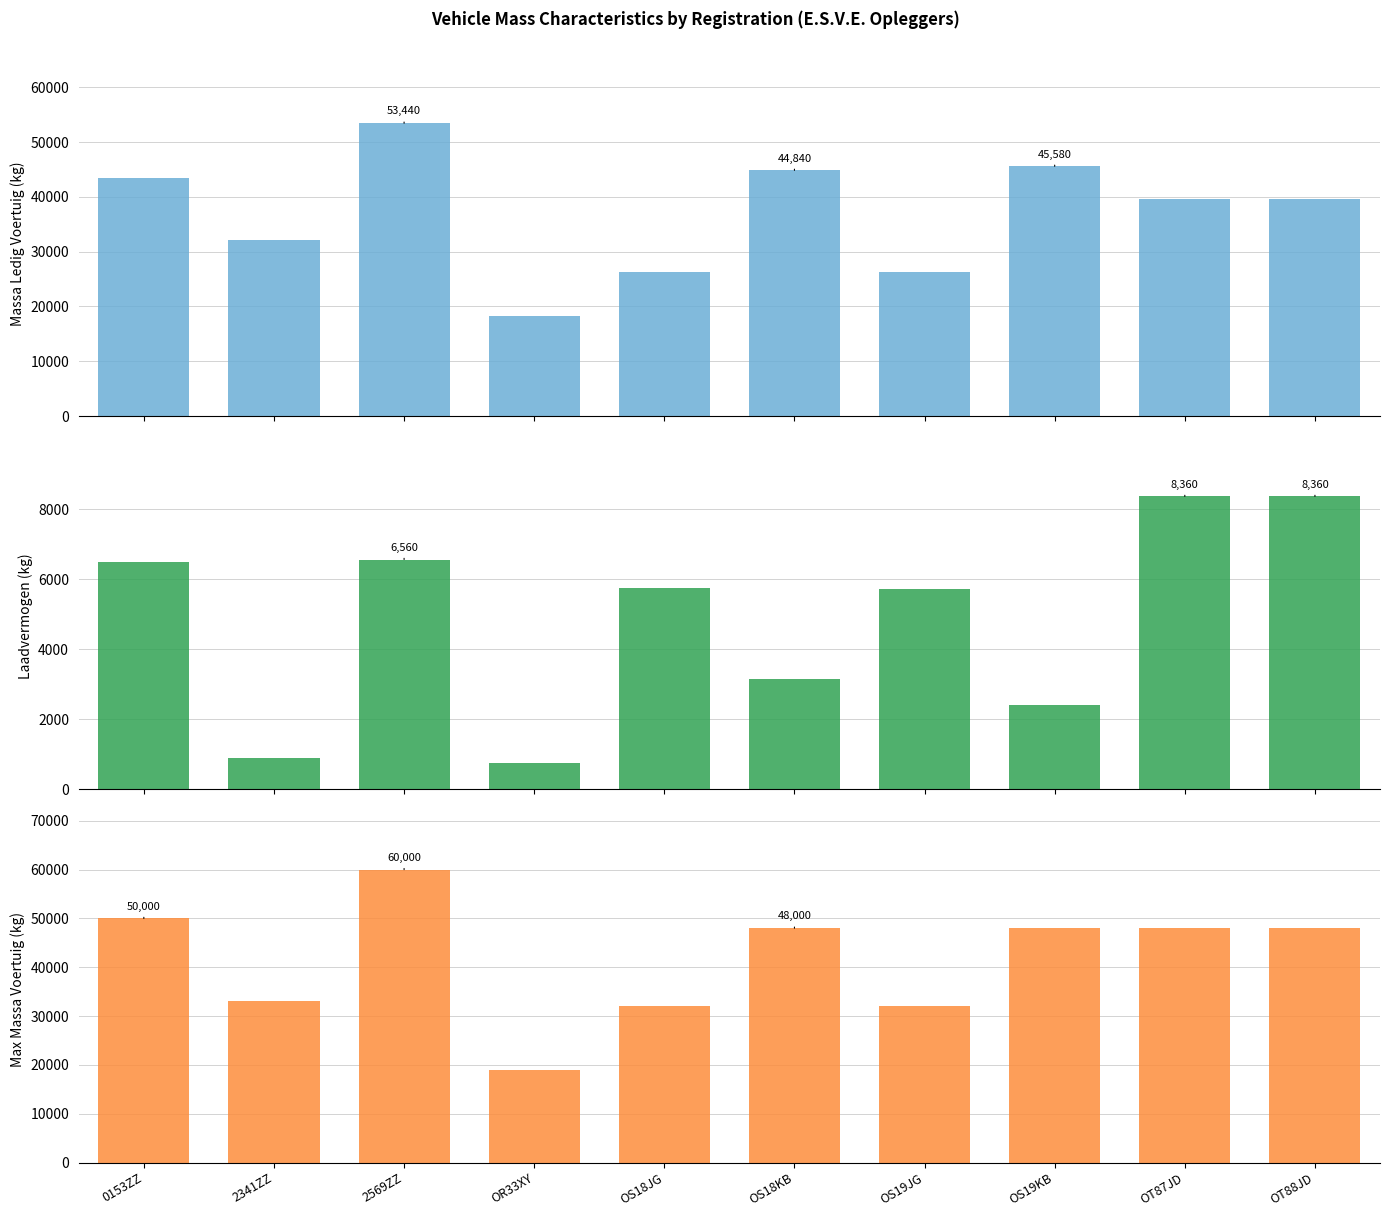

Which category has the highest value in the toegestane_maximum_massa_voertuig series?

2569ZZ